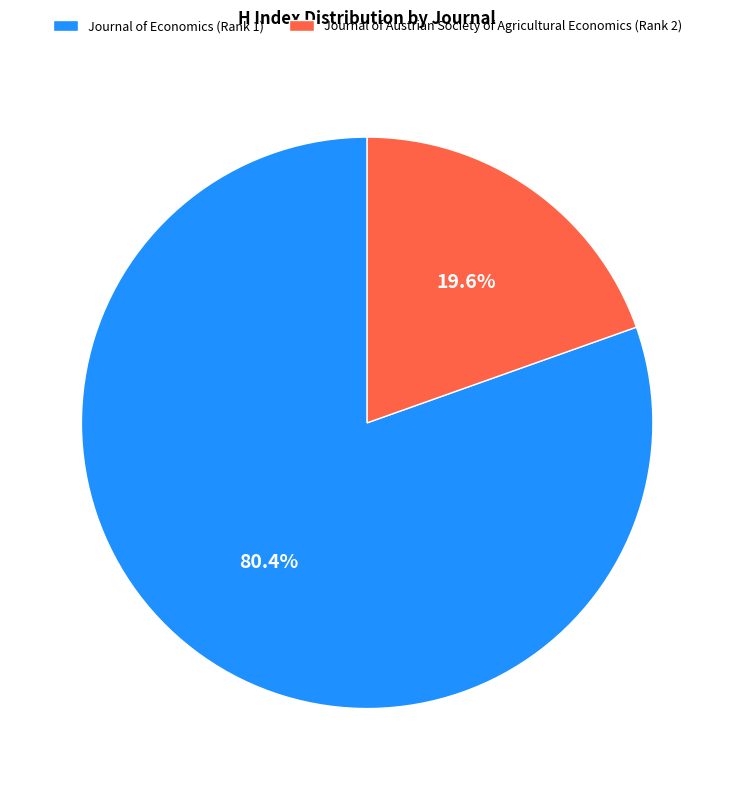

To the nearest percent, what portion does Journal of Austrian Society of Agricultural Economics (Rank 2) represent?

20%